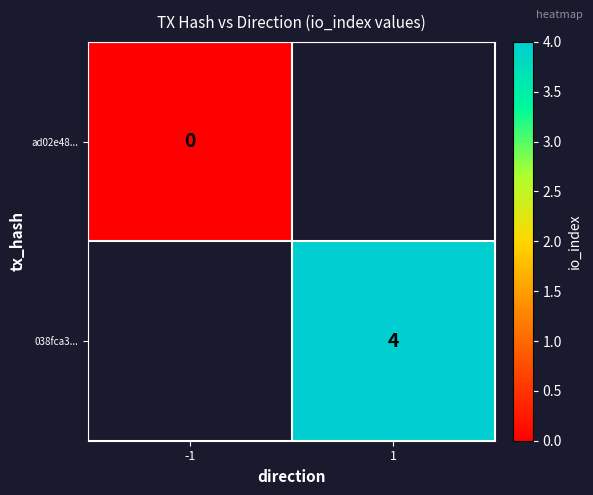

Is it true that 038fca3... equals 6 at 1?

False